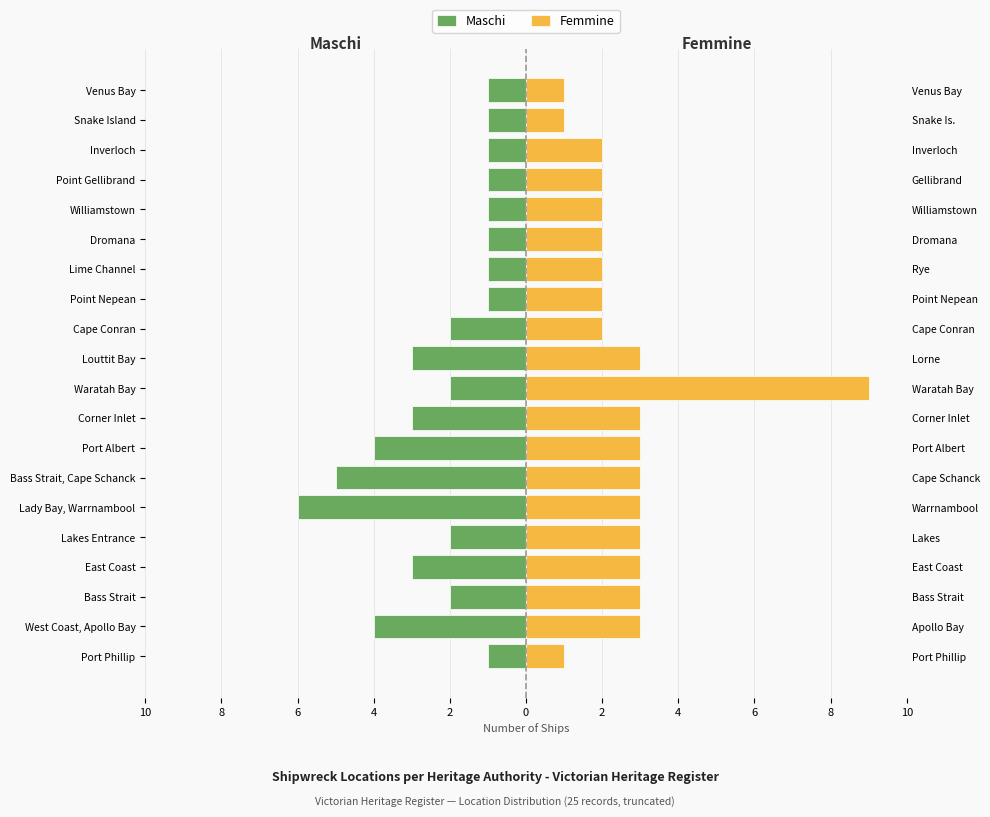

What is the lowest value of the Femmine series?

1